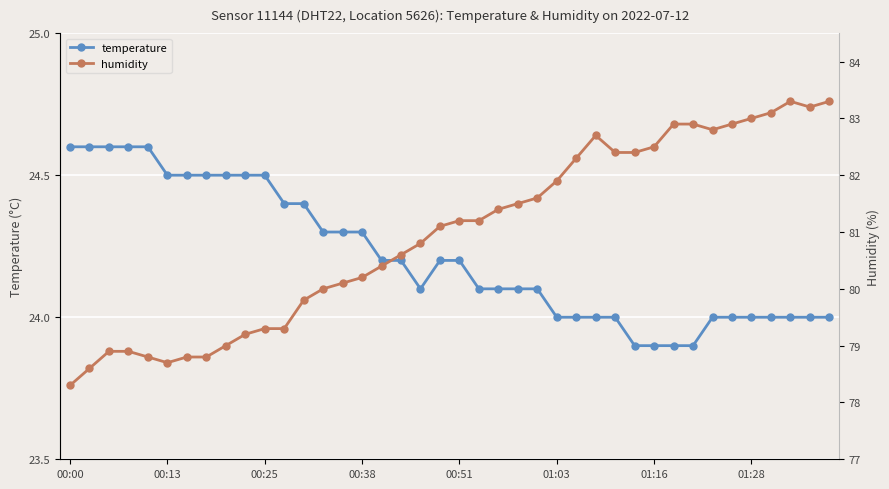

What are all the series names shown in the legend?

temperature, humidity